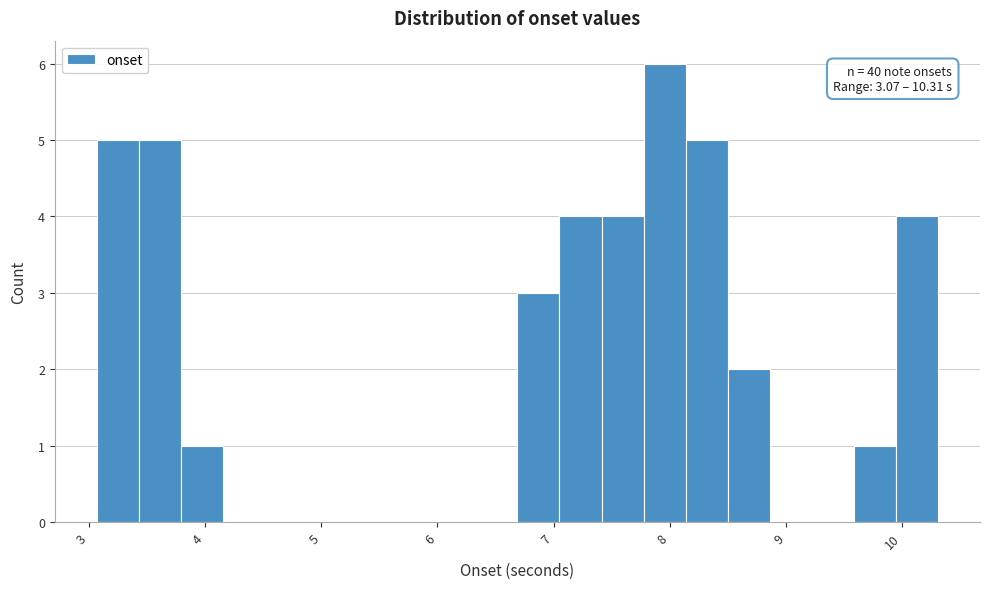

Read against the x-axis, roughly where is the centre of the tallest bar?

8.0